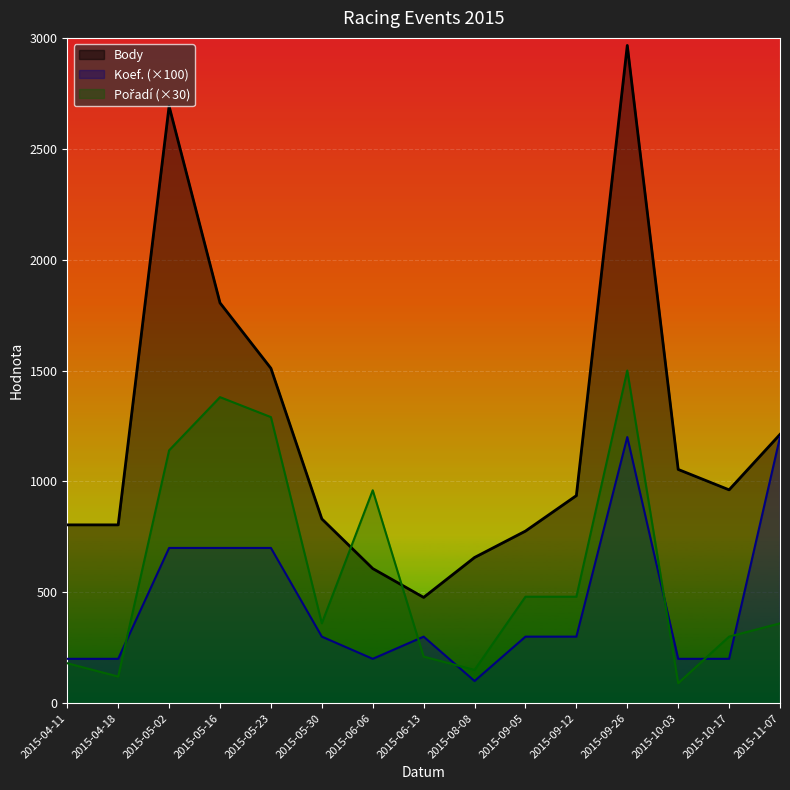

What is the sum of all Koef. values?

6800